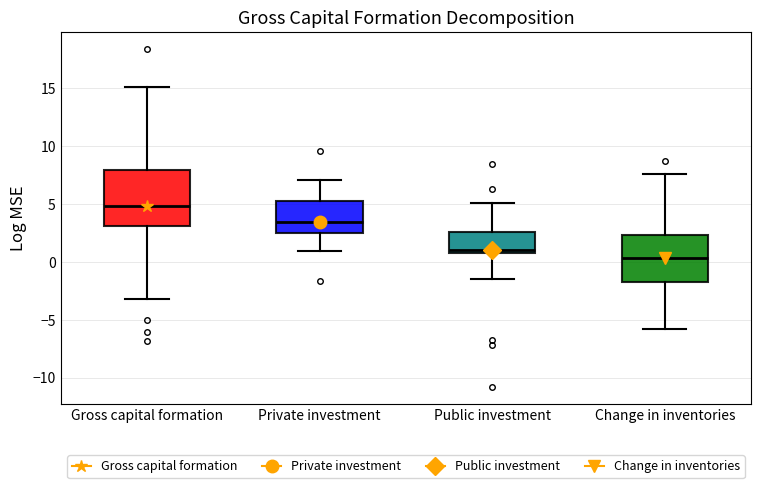

Which box has the highest median line?

Gross capital formation